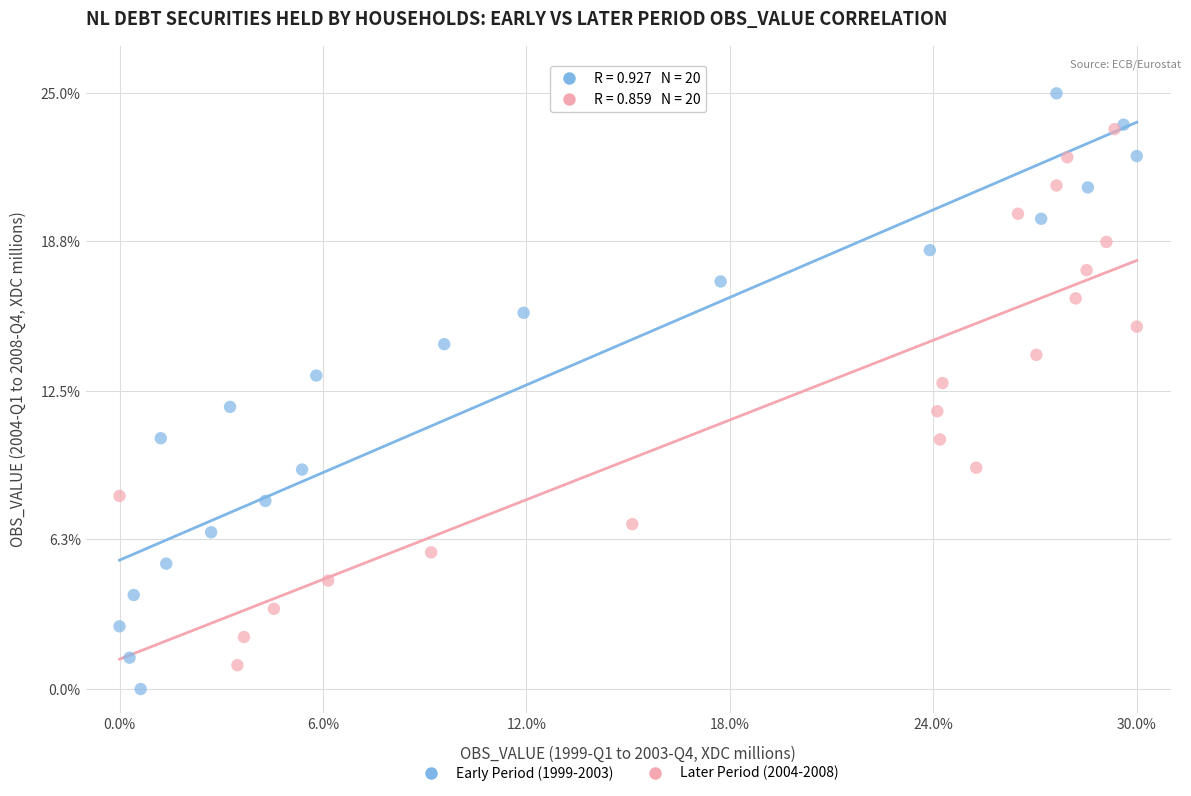

What are all the series names shown in the legend?

Early Period (1999-2003), Later Period (2004-2008)